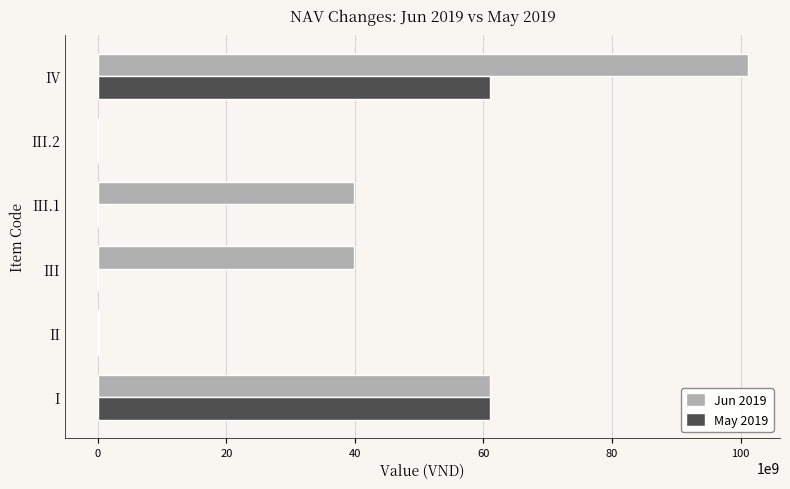

Which series has the largest total across all categories?

Jun 2019